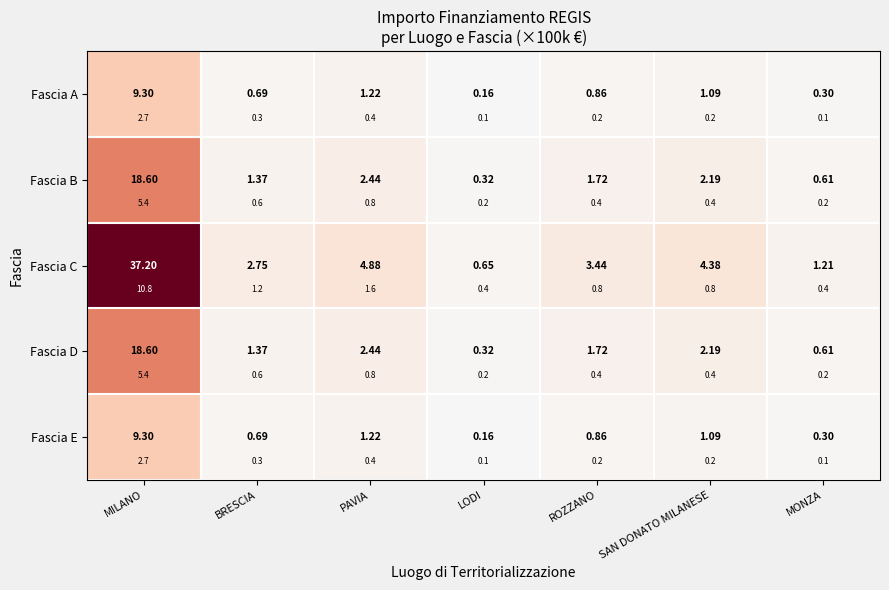

Read the Fascia E value at MONZA.

0.3